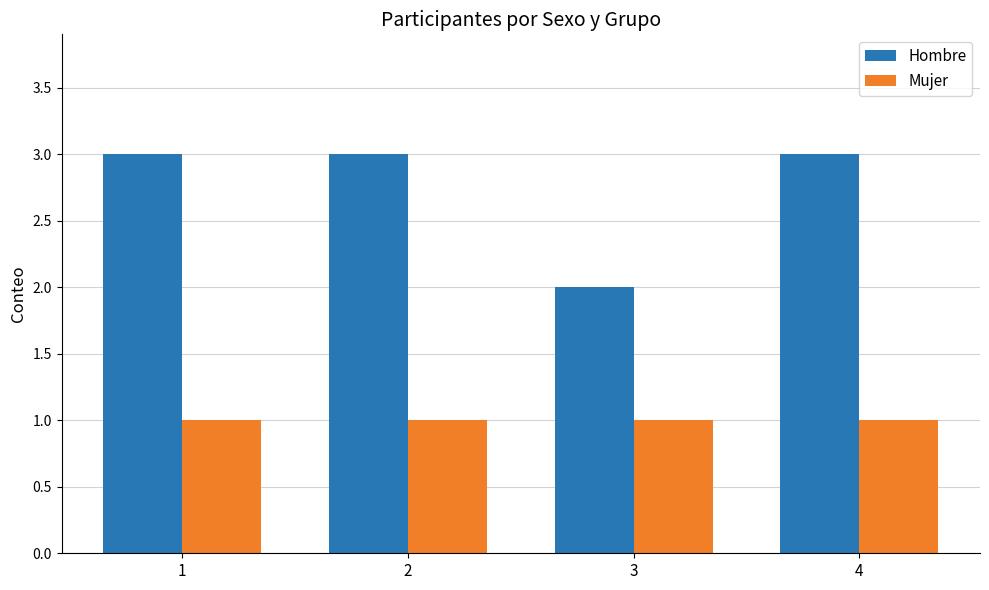

Is it true that Hombre equals 5 at 4?

False